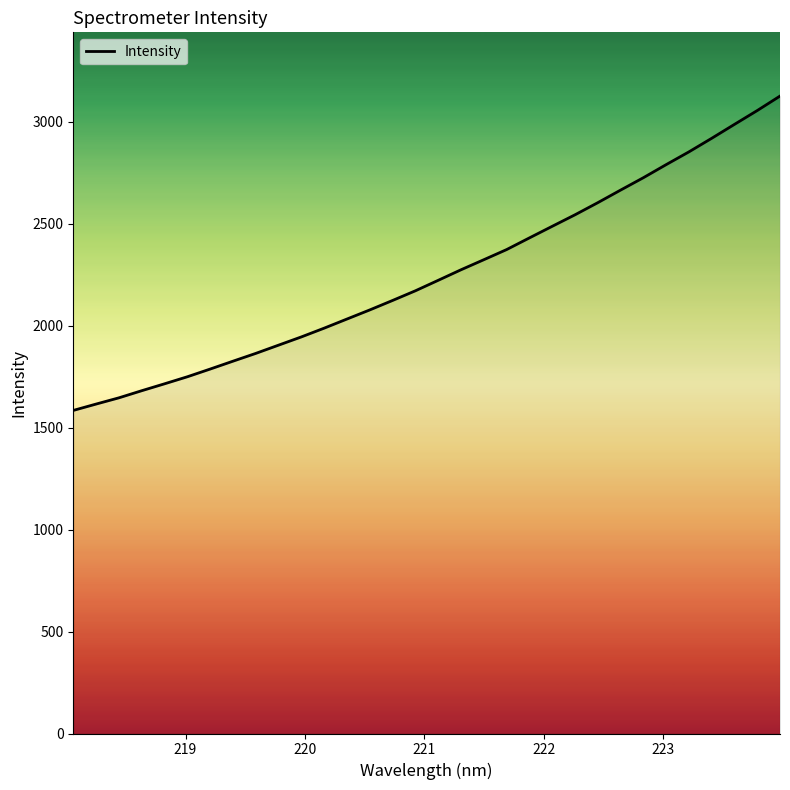

What is the smallest value displayed?

1584.9